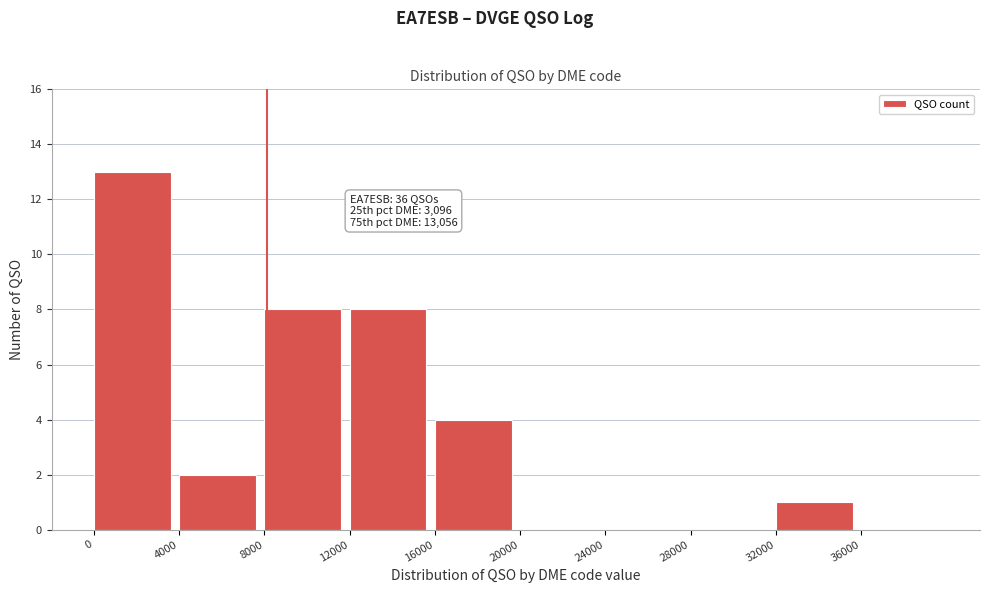

Over which range of the x-axis is the bar tallest?

0 to 4000